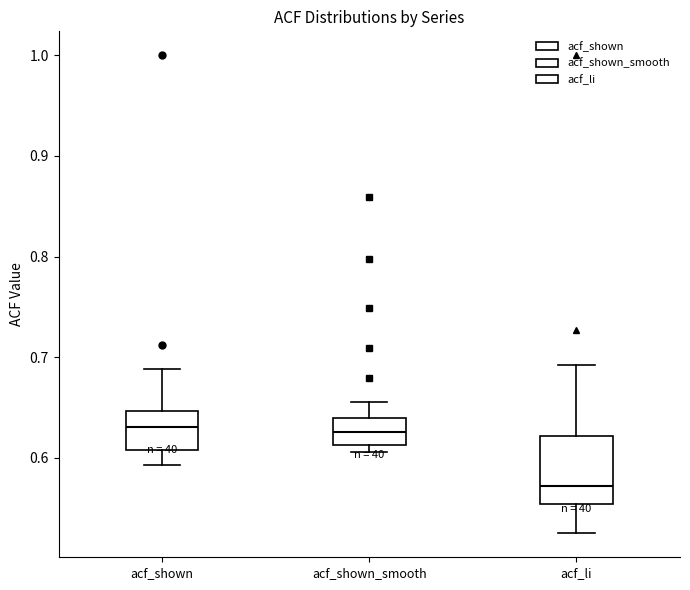

Reading left to right, transcribe this box plot: for each box, give where its median line is, the range the box spans, and where its two whiskers end, as read against the y-axis. The values are not printed on the chart, so give them approximately, as read against the axis.

acf_shown: median 0.63, box 0.61 to 0.65, whiskers 0.59 to 0.69
acf_shown_smooth: median 0.63, box 0.61 to 0.64, whiskers 0.61 (just below the box's lower edge) to 0.66
acf_li: median 0.57, box 0.55 to 0.62, whiskers 0.53 to 0.69